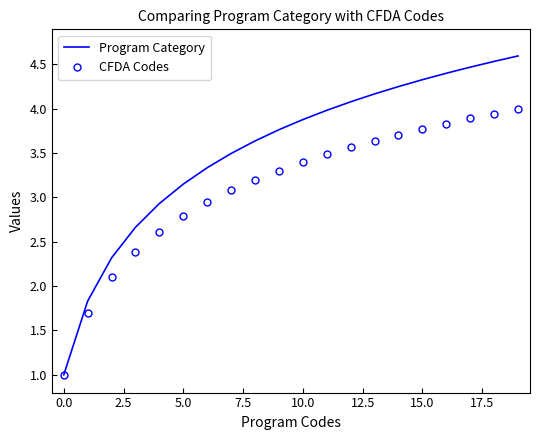

Rank the series by their maximum value, from lowest to highest.

CFDA Codes, Program Category